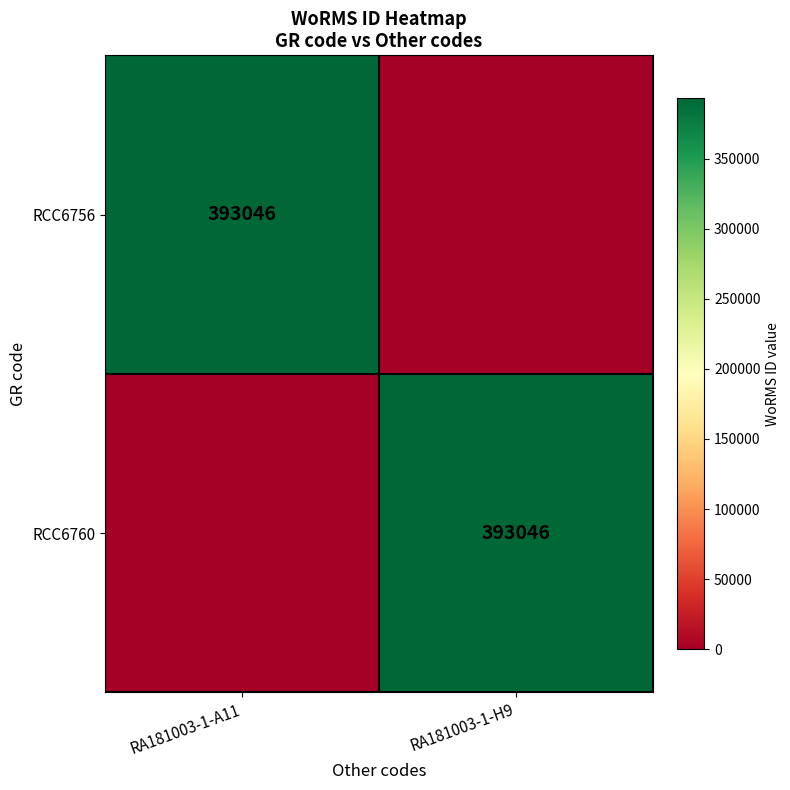

What is the difference between the highest and lowest values at RA181003-1-H9?

393046